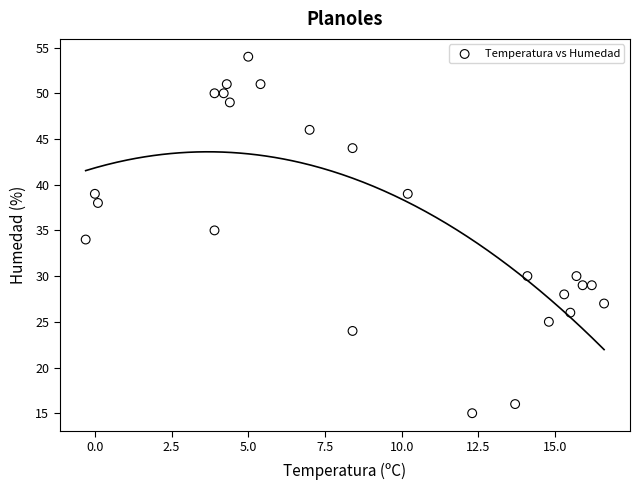

What is the range of Y values (max minus min)?

39